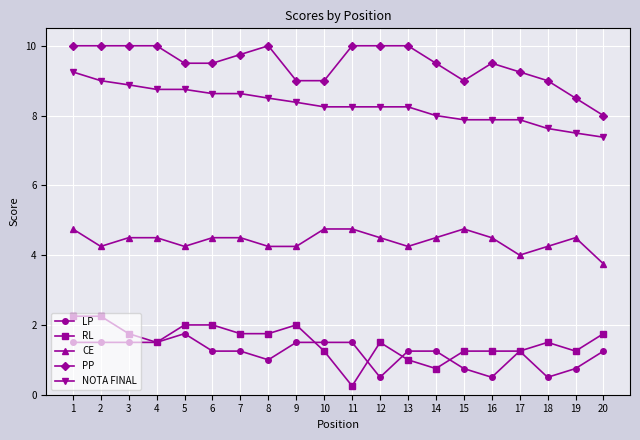

Is this an area chart (filled region under the line)?

No